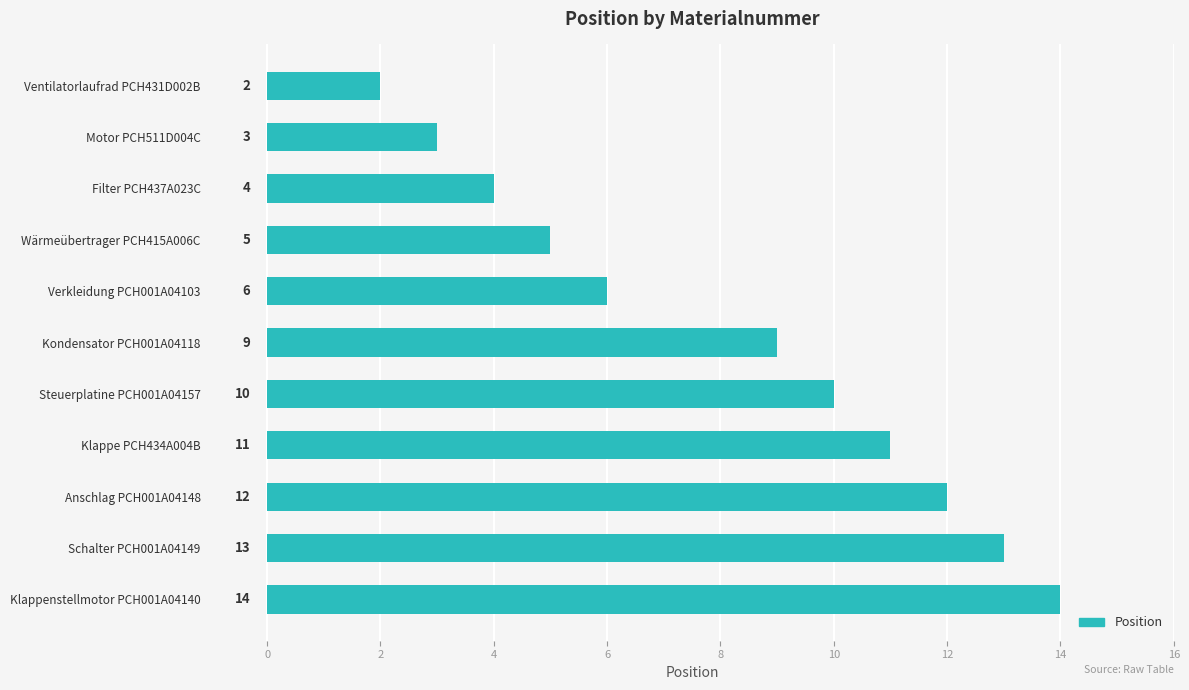

Rank the categories by value from lowest to highest.

Ventilatorlaufrad PCH431D002B, Motor PCH511D004C, Filter PCH437A023C, Wärmeübertrager PCH415A006C, Verkleidung PCH001A04103, Kondensator PCH001A04118, Steuerplatine PCH001A04157, Klappe PCH434A004B, Anschlag PCH001A04148, Schalter PCH001A04149, Klappenstellmotor PCH001A04140